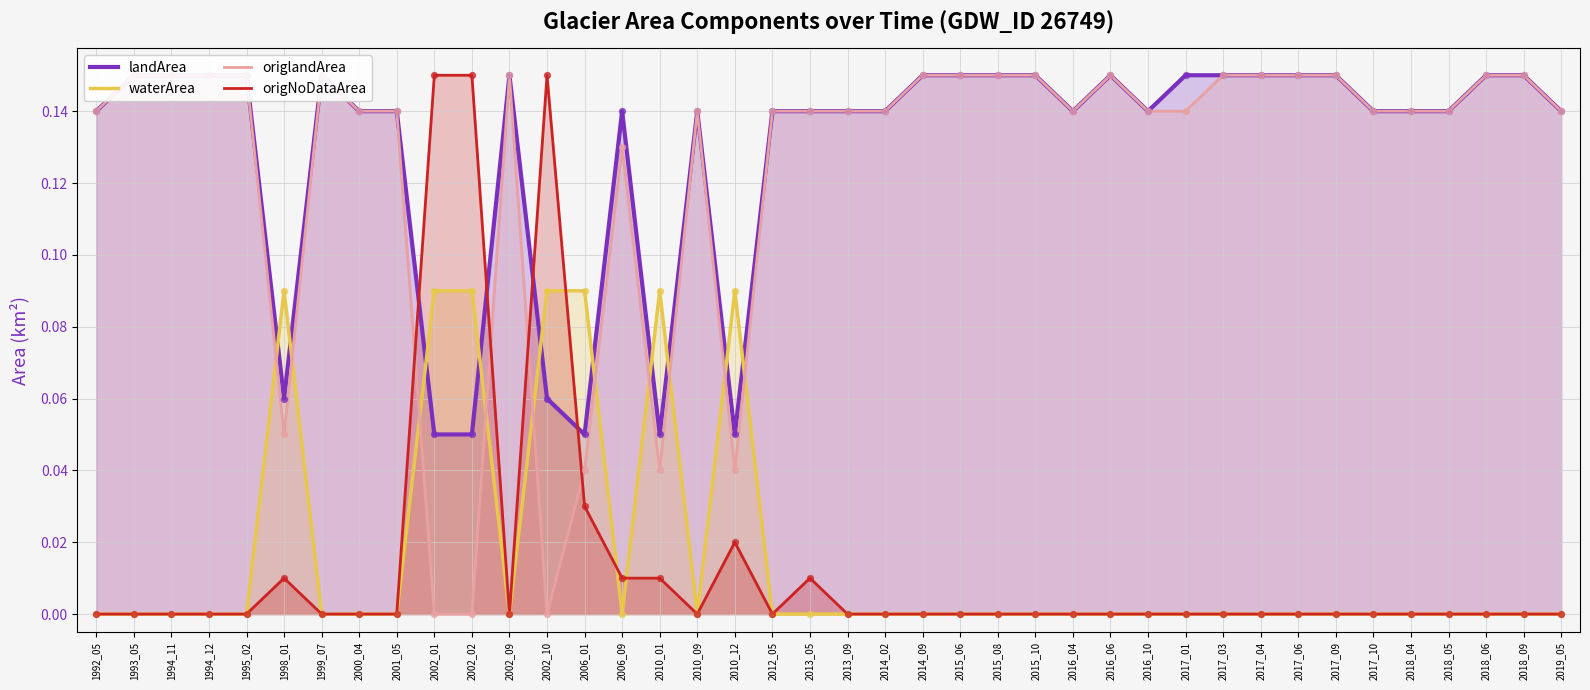

At which category is the sum across all series the highest?

1993_05